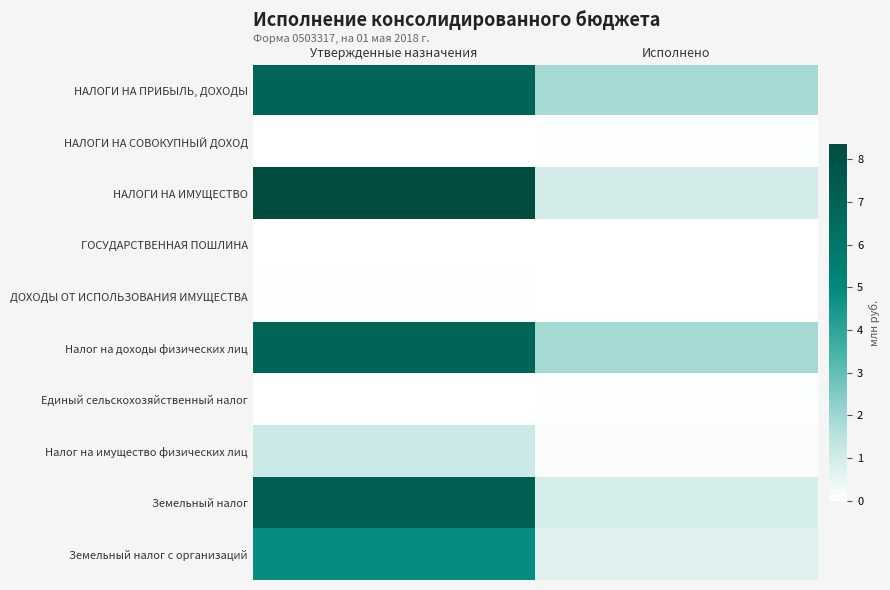

What is the maximum value shown in the chart?

1.0